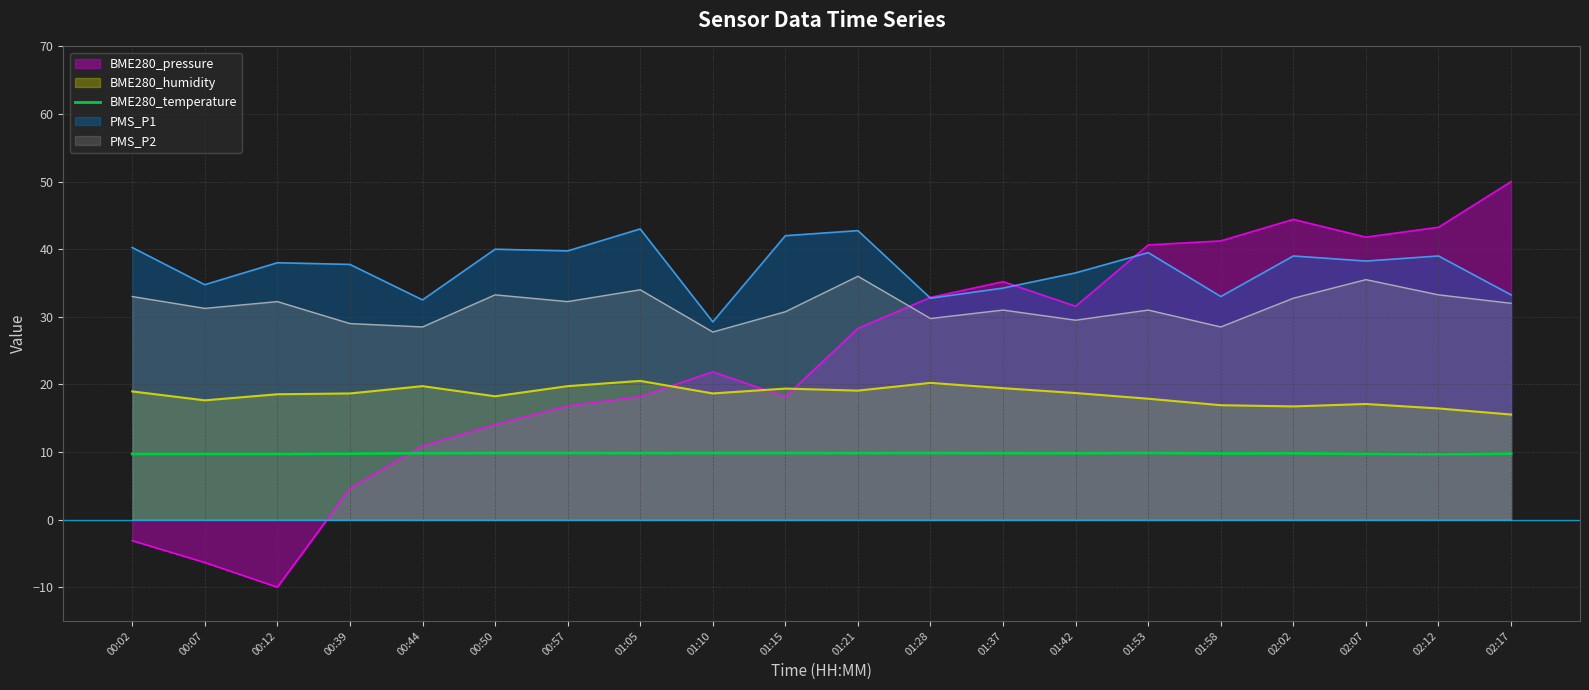

What position from the left is 02:02?

17